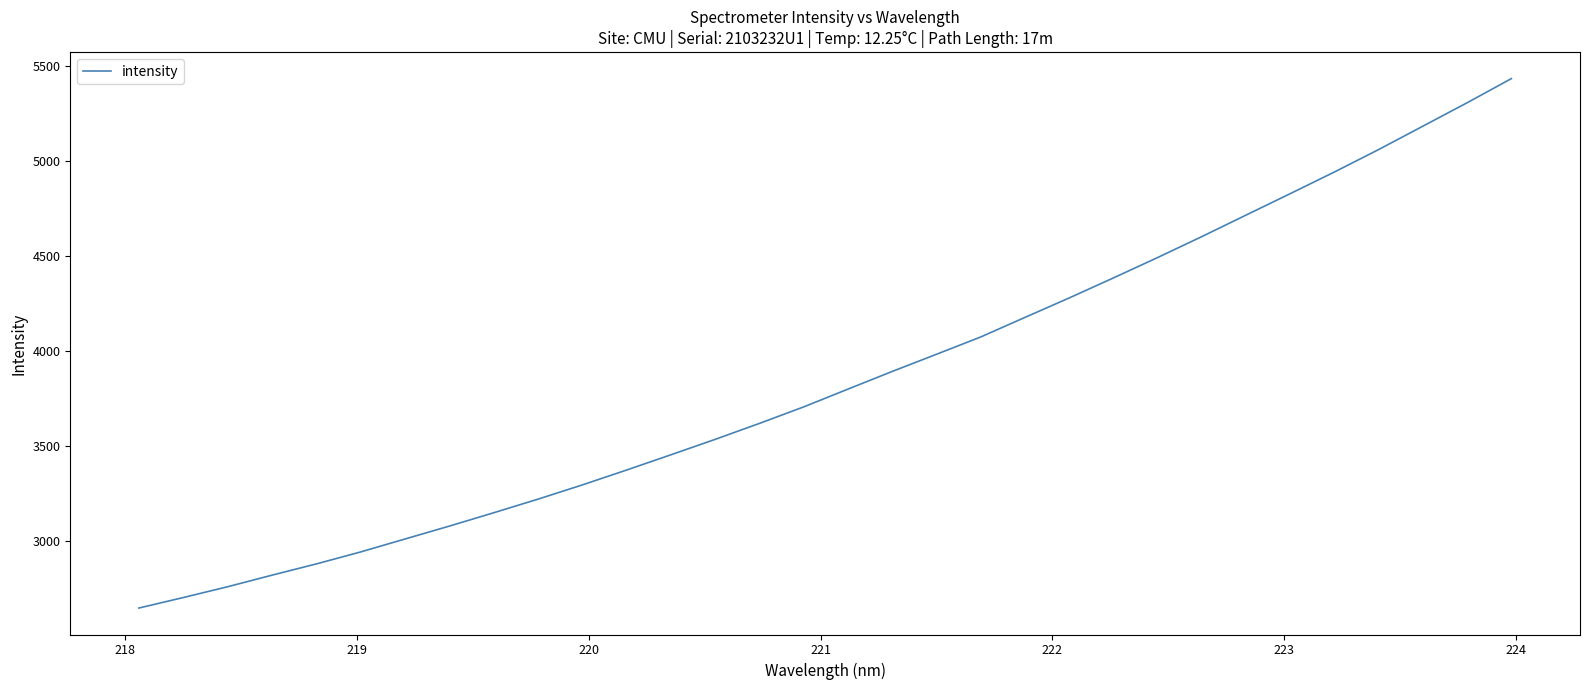

What is the minimum value shown in the chart?

2648.4